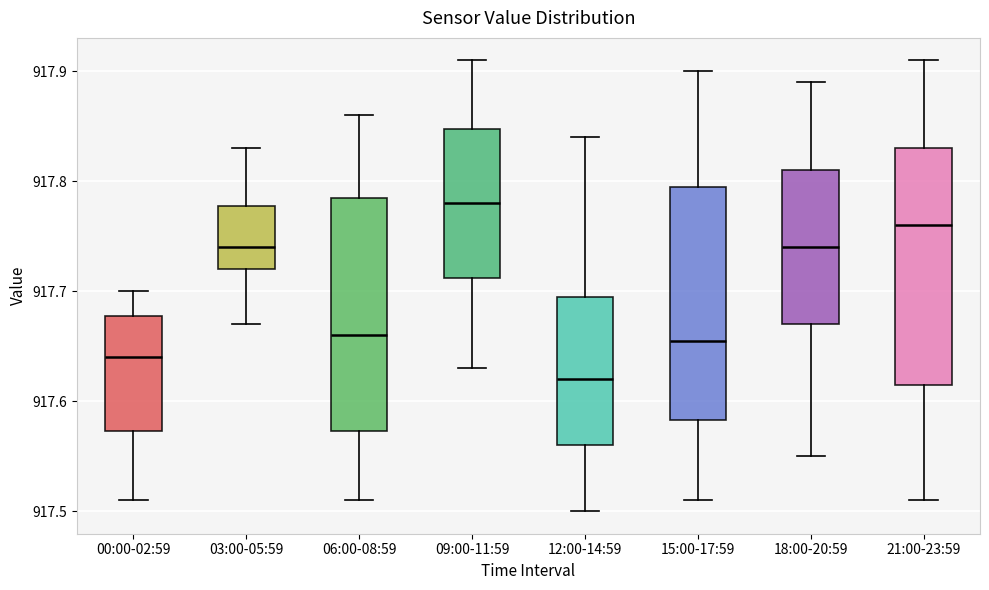

Reading left to right, transcribe this box plot: for each box, give where its median line is, the range the box spans, and where its two whiskers end, as read against the y-axis. The values are not printed on the chart, so give them approximately, as read against the axis.

00:00-02:59: median 917.64, box 917.57 to 917.68, whiskers 917.51 to 917.70
03:00-05:59: median 917.74, box 917.72 to 917.78, whiskers 917.67 to 917.83
06:00-08:59: median 917.66, box 917.57 to 917.79, whiskers 917.51 to 917.86
09:00-11:59: median 917.78, box 917.71 to 917.85, whiskers 917.63 to 917.91
12:00-14:59: median 917.62, box 917.56 to 917.70, whiskers 917.50 to 917.84
15:00-17:59: median 917.66, box 917.58 to 917.80, whiskers 917.51 to 917.90
18:00-20:59: median 917.74, box 917.67 to 917.81, whiskers 917.55 to 917.89
21:00-23:59: median 917.76, box 917.62 to 917.83, whiskers 917.51 to 917.91